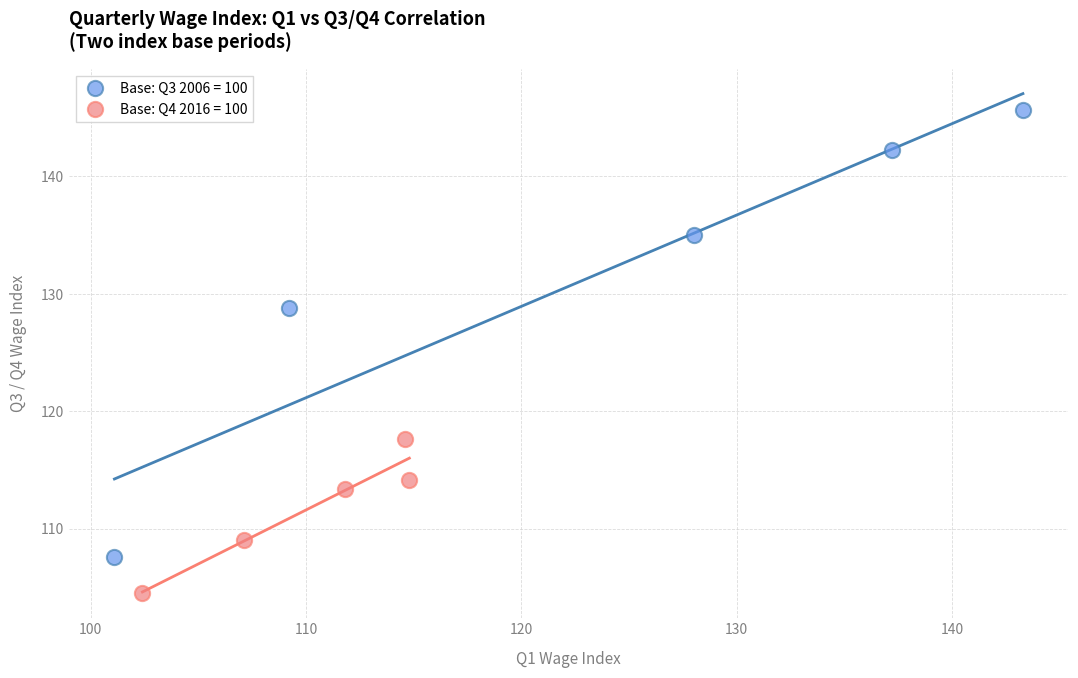

Which series reaches the maximum Y coordinate?

Base: Q3 2006 = 100